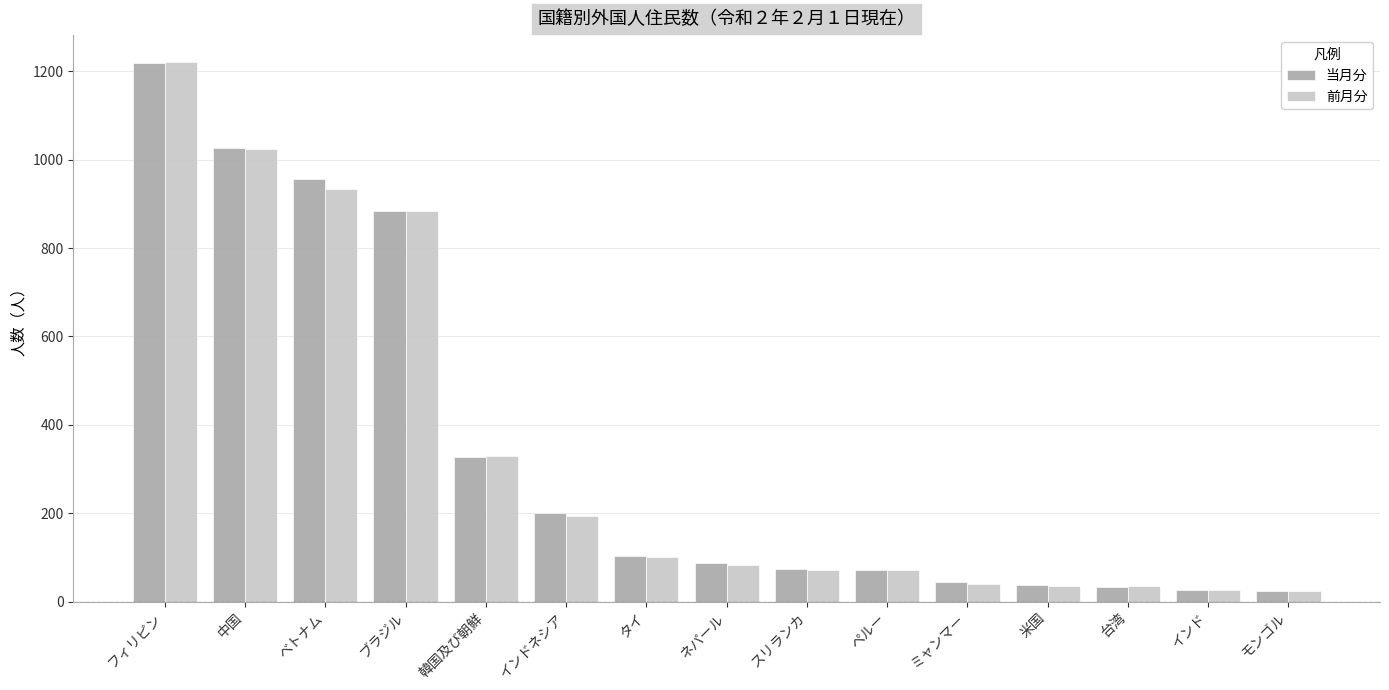

The value of 当月分 at ベトナム is 957. True or false?

True